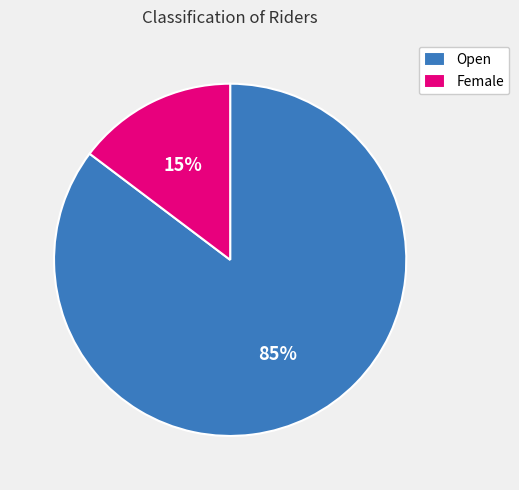

The Open slice represents 85% of the pie. True or false?

True